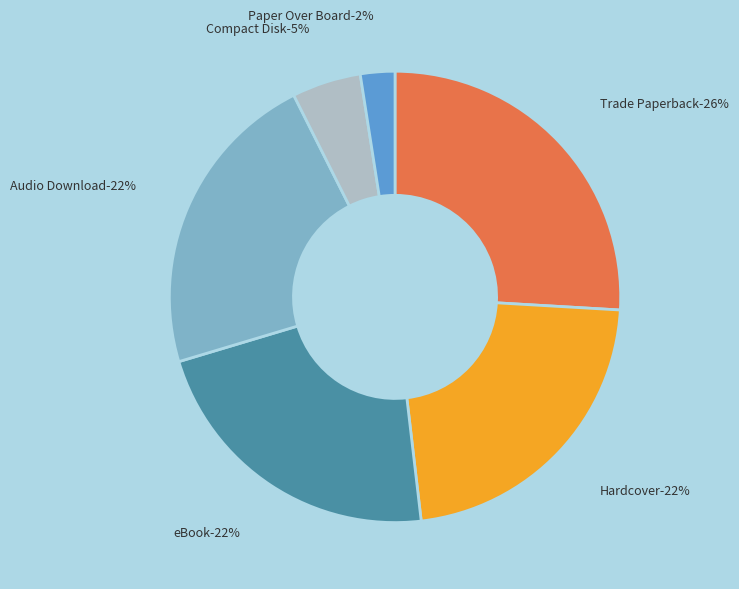

To the nearest percent, what is the average slice percentage?

17%